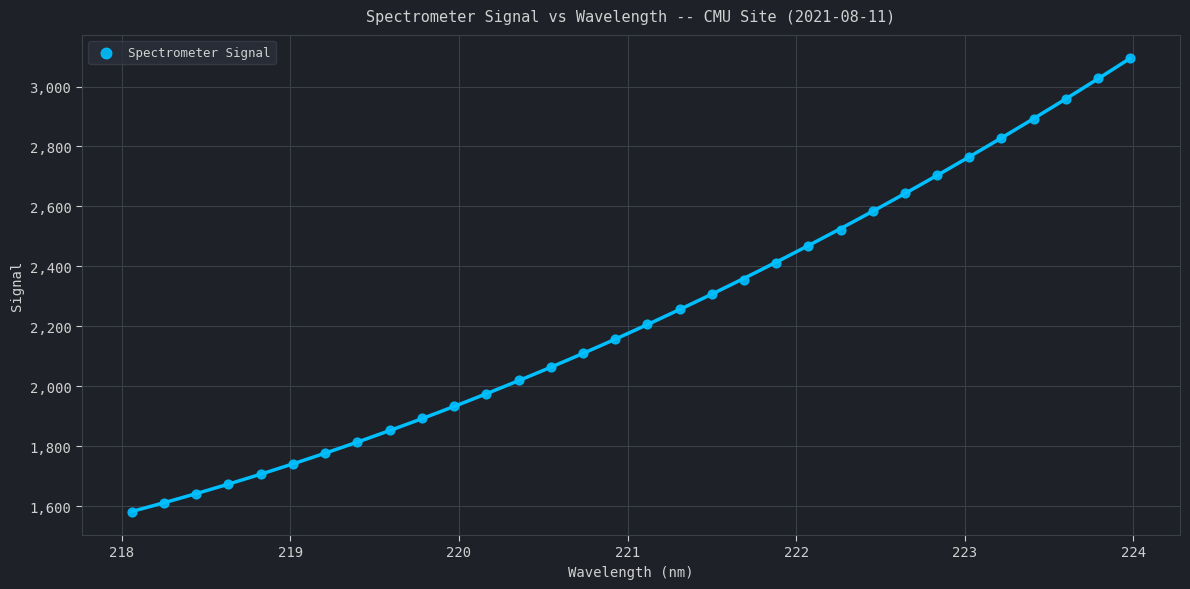

What is the range of X values (max minus min)?

5.9